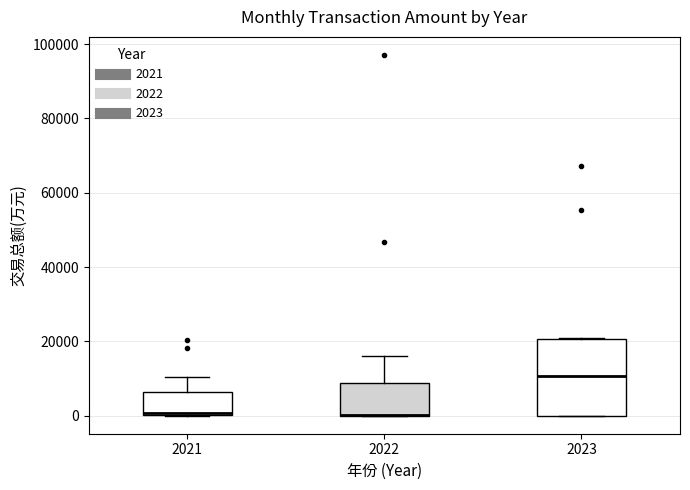

Reading left to right, read every box against the y-axis: the position of its median line, the range the box covers, and the ends of its whiskers. The values are not printed on the chart, so give them approximately, as read against the axis.

2021: median 0 (just above the box's lower edge), box 0 to 6000, whiskers 0 to 10000
2022: median 0 (drawn on the box's lower edge), box 0 to 8000, whiskers 0 to 16000
2023: median 10000, box 0 to 20000, whiskers 0 to 20000